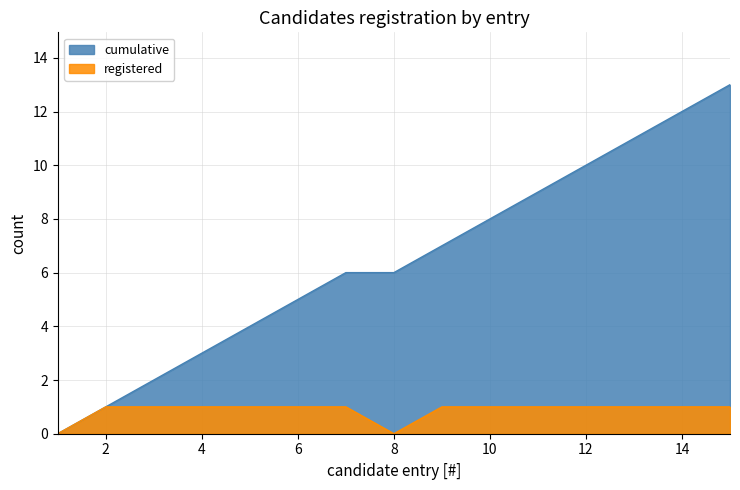

The cumulative series shows 2 at 7. True or false?

False